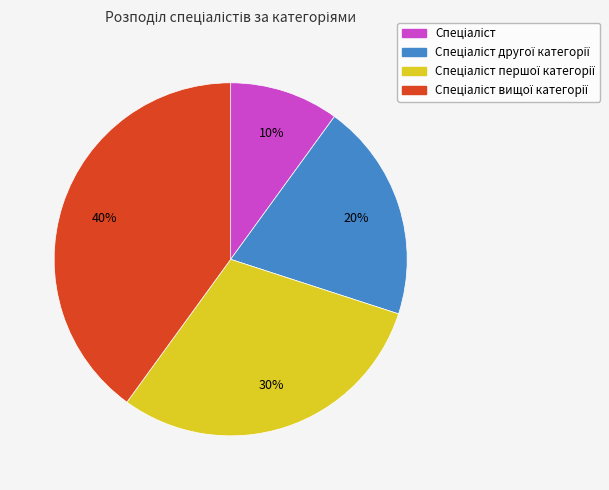

To the nearest percent, what is the average slice percentage?

25%